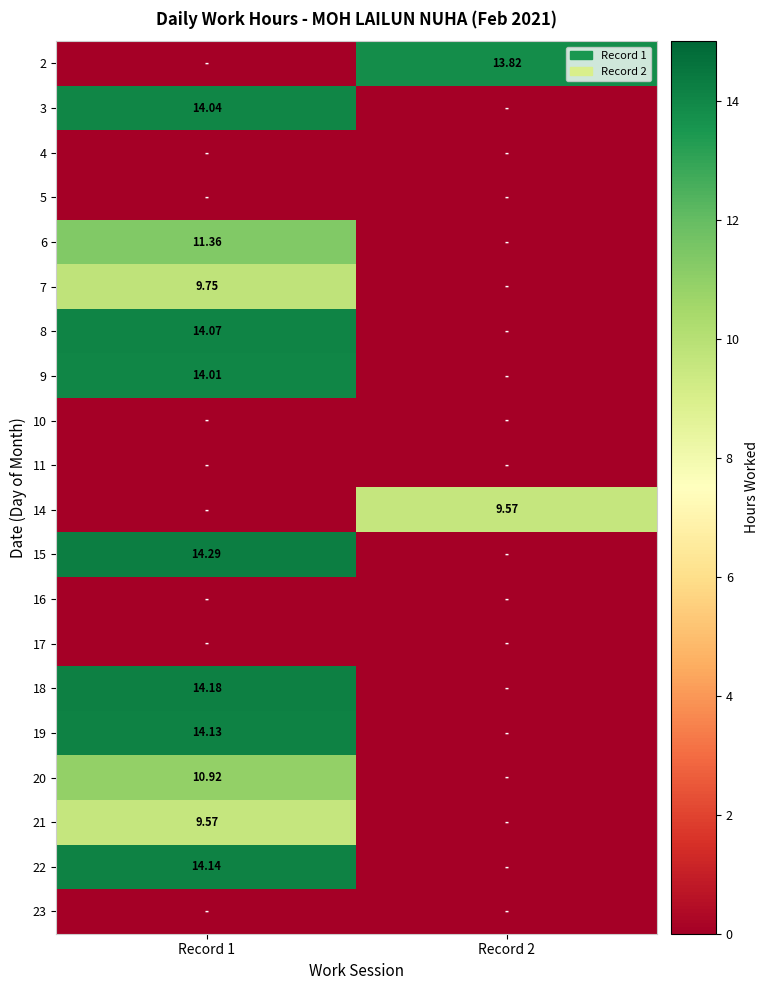

How many distinct data groups are displayed?

20